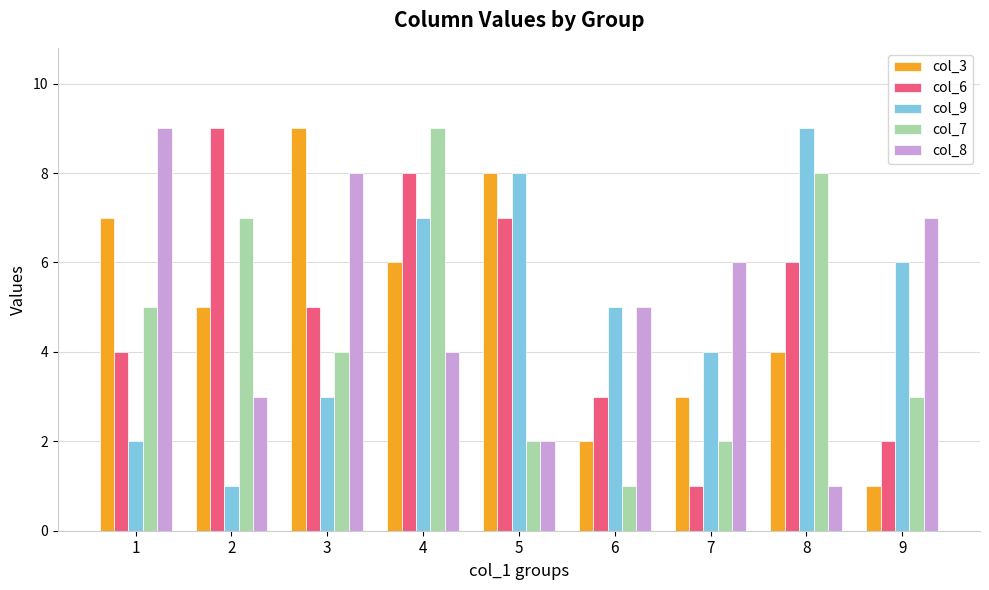

What is the average value of the col_8 series?

5